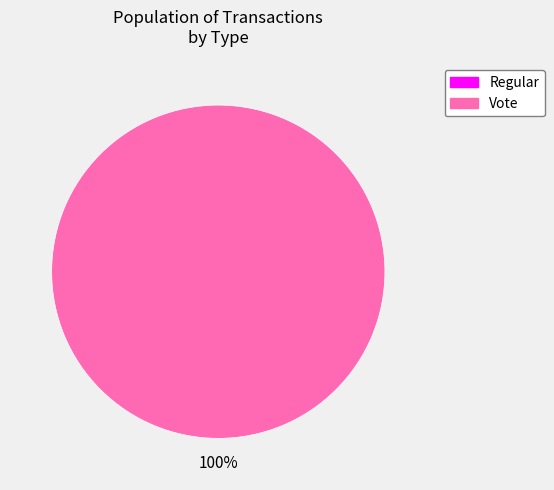

Which slice is the smallest?

Regular